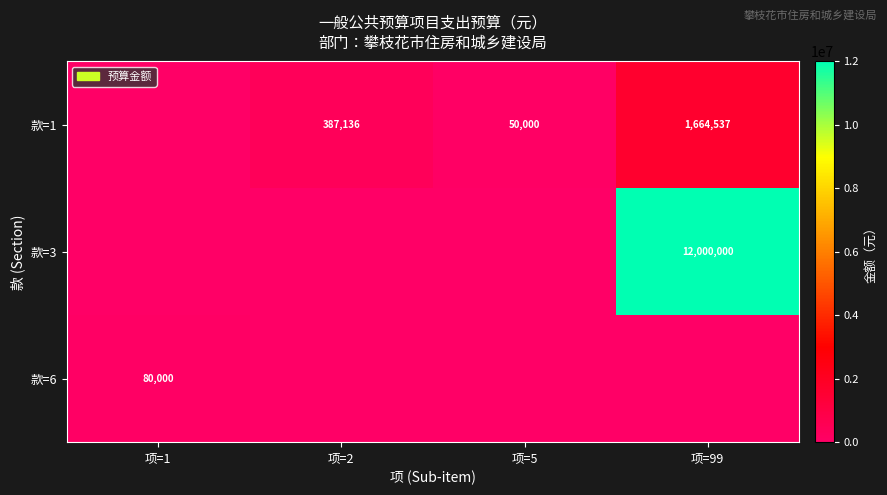

Which category has the highest value across all series?

项=99